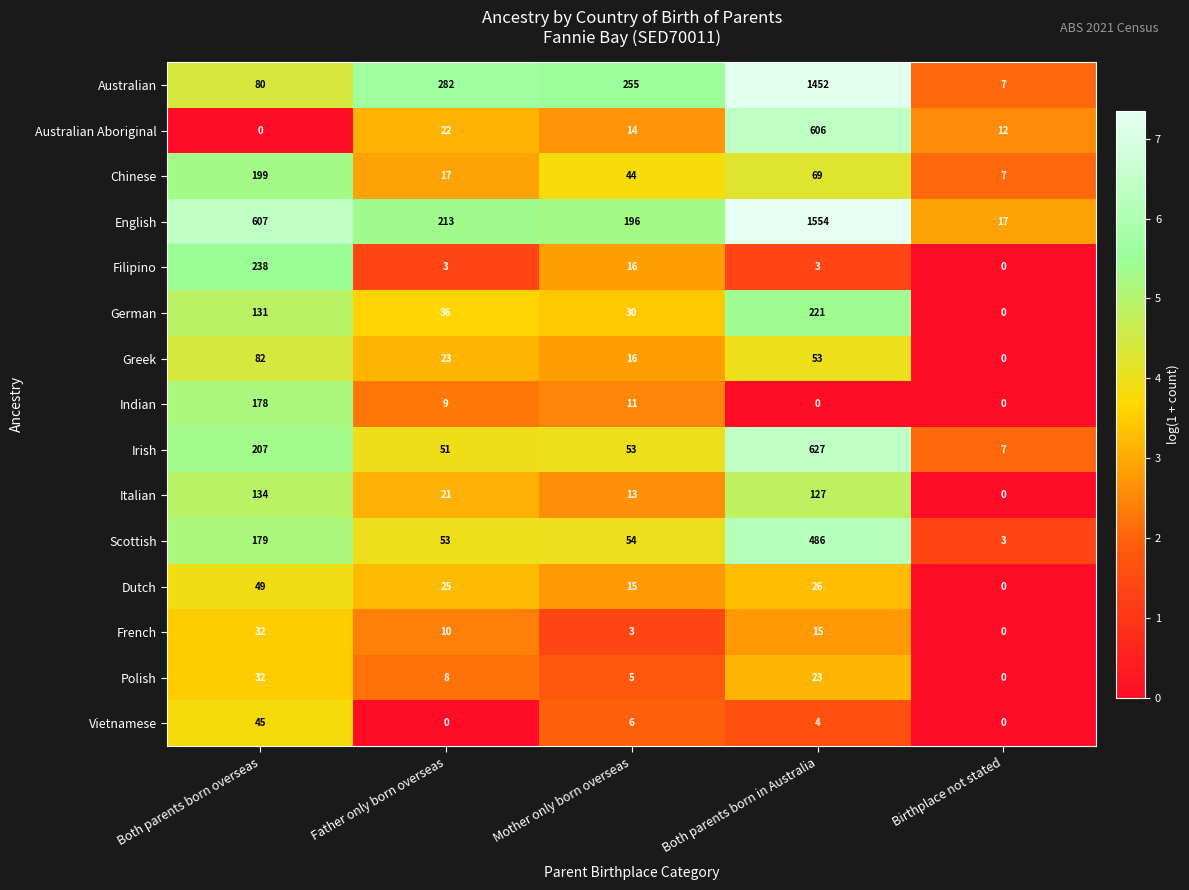

What is the difference between the maximum and minimum values in the Indian series?

178